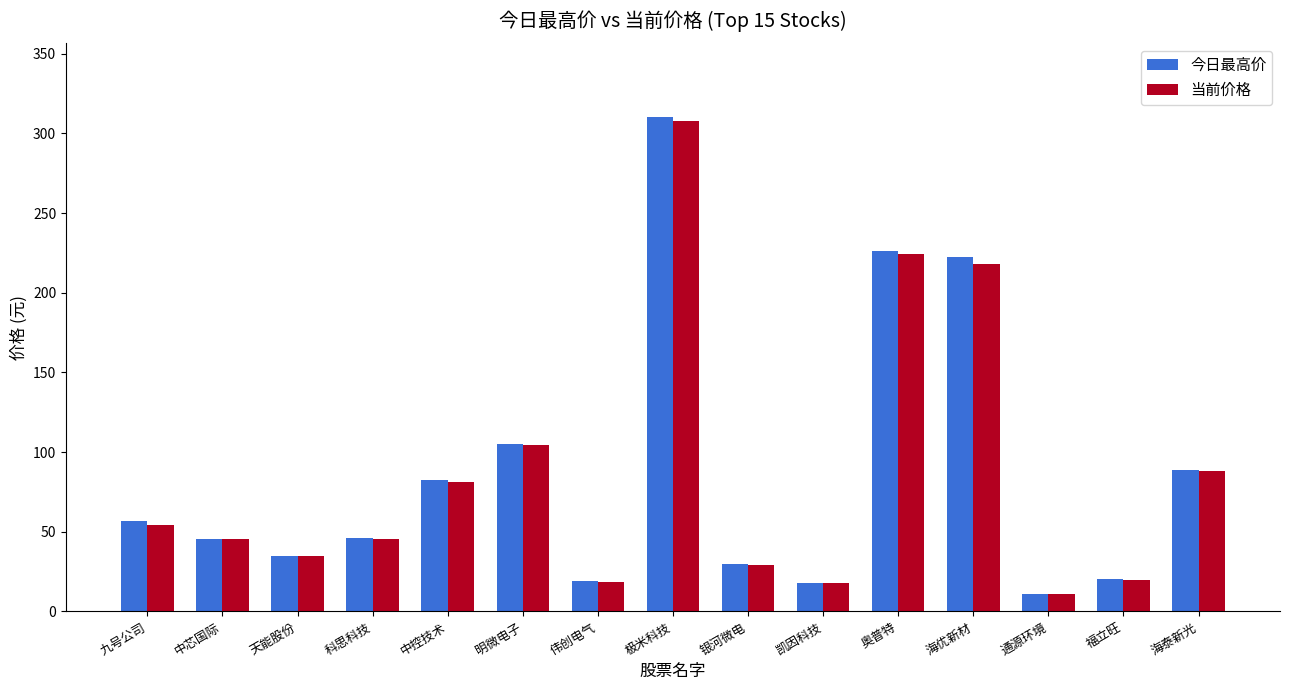

Between 中控技术 and 凯因科技, which series saw the biggest shift?

今日最高价